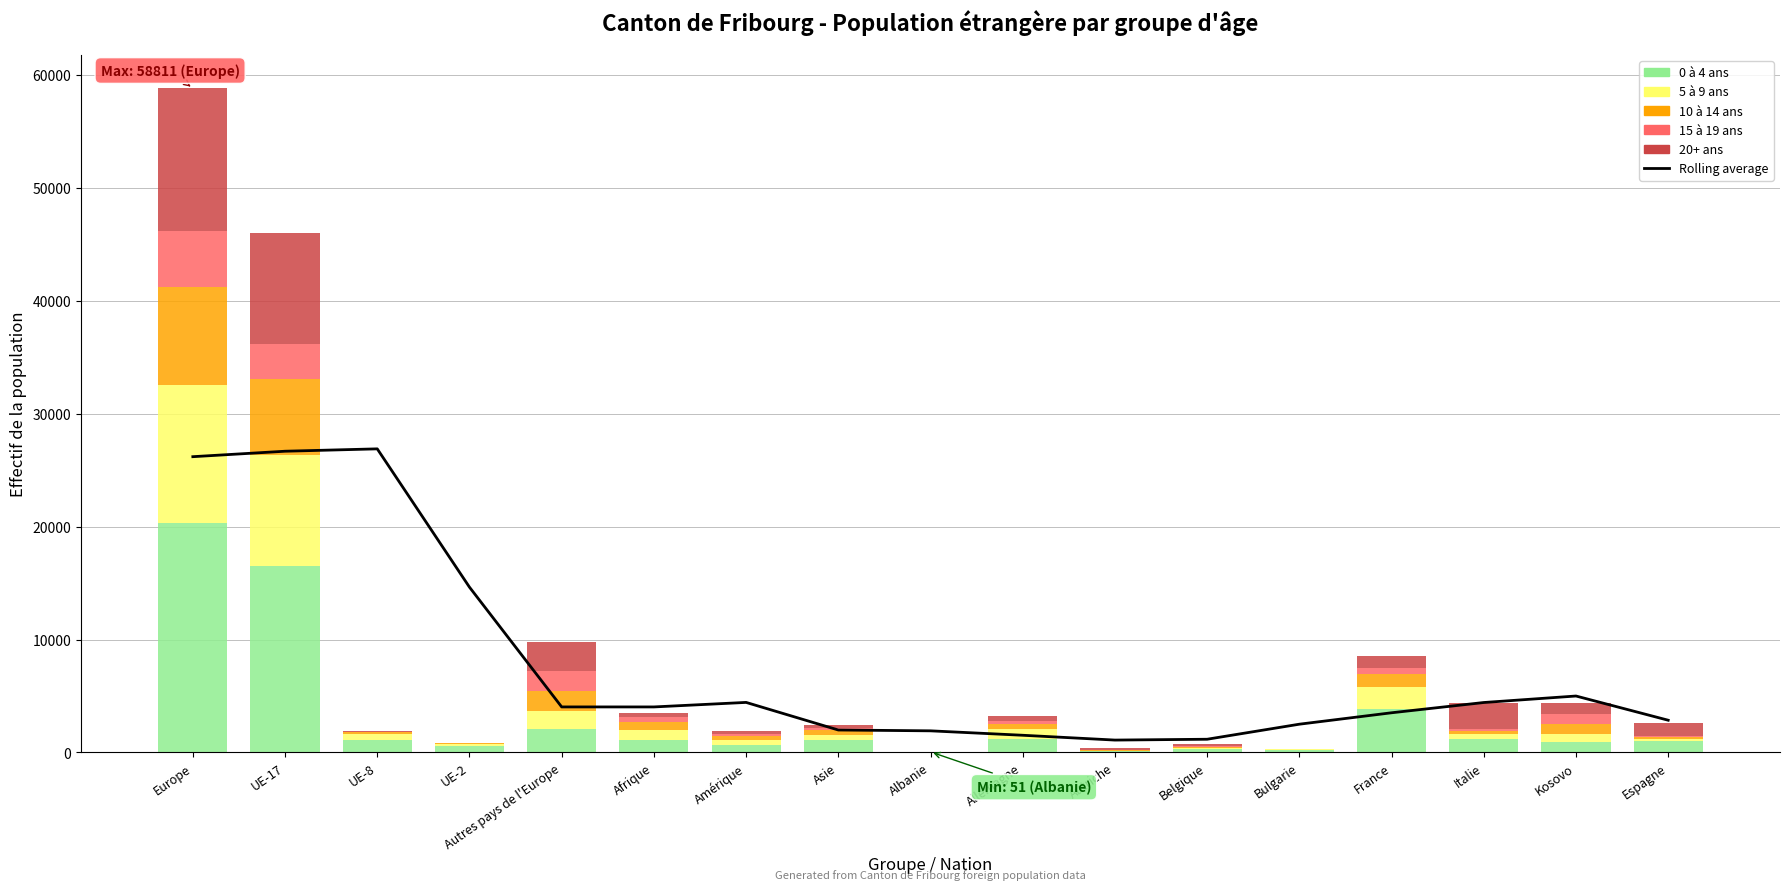

Is it true that 5 à 9 ans equals 1619.0 at Autres pays de l'Europe?

True